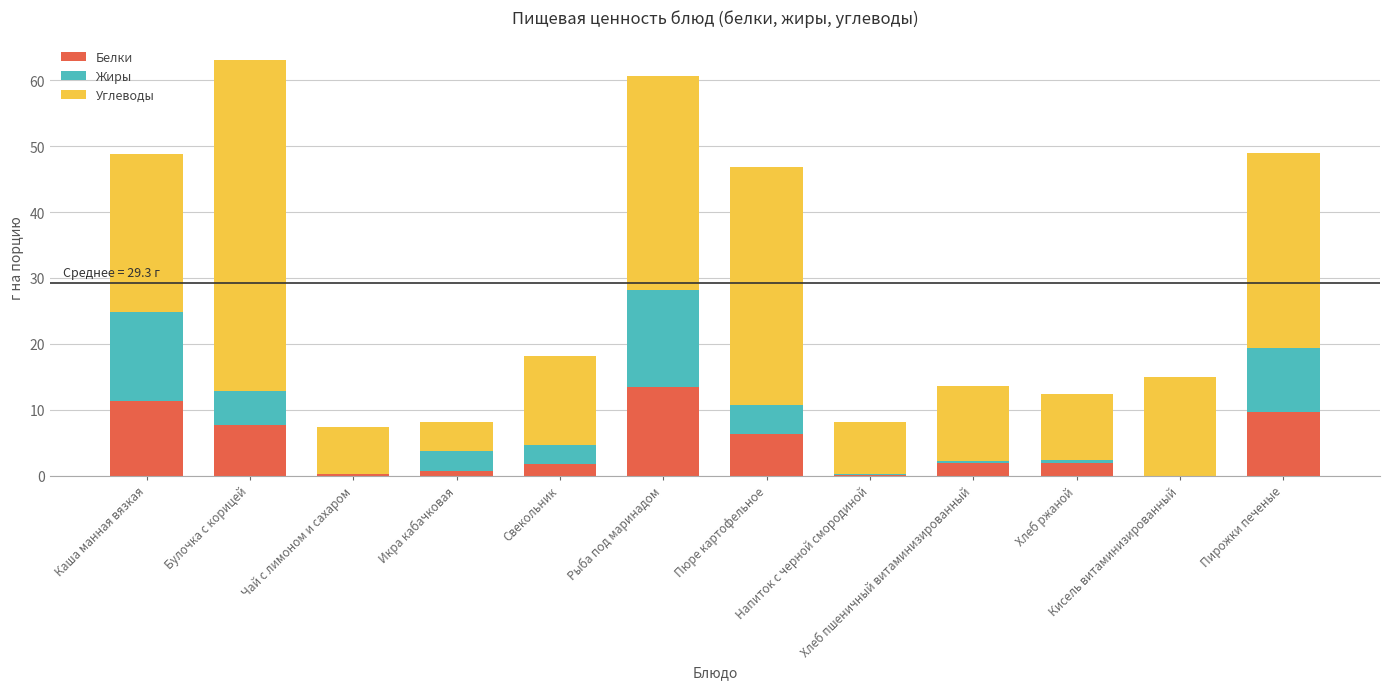

What is the highest value of the Белки series?

13.5